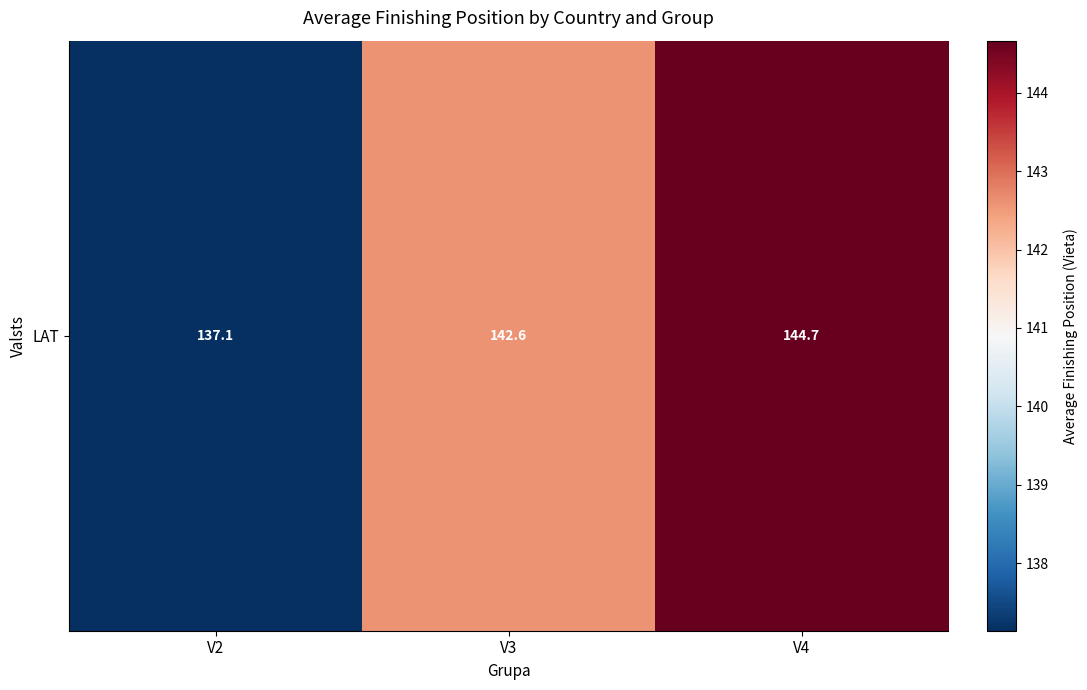

List the labels in order of value, smallest first.

V2, V3, V4